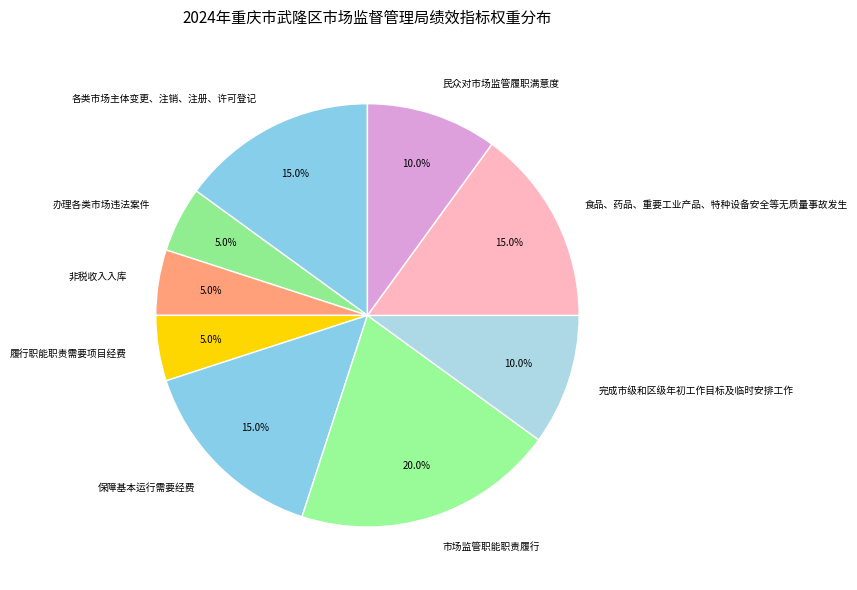

Is 食品、药品、重要工业产品、特种设备安全等无质量事故发生 the majority of the pie?

No